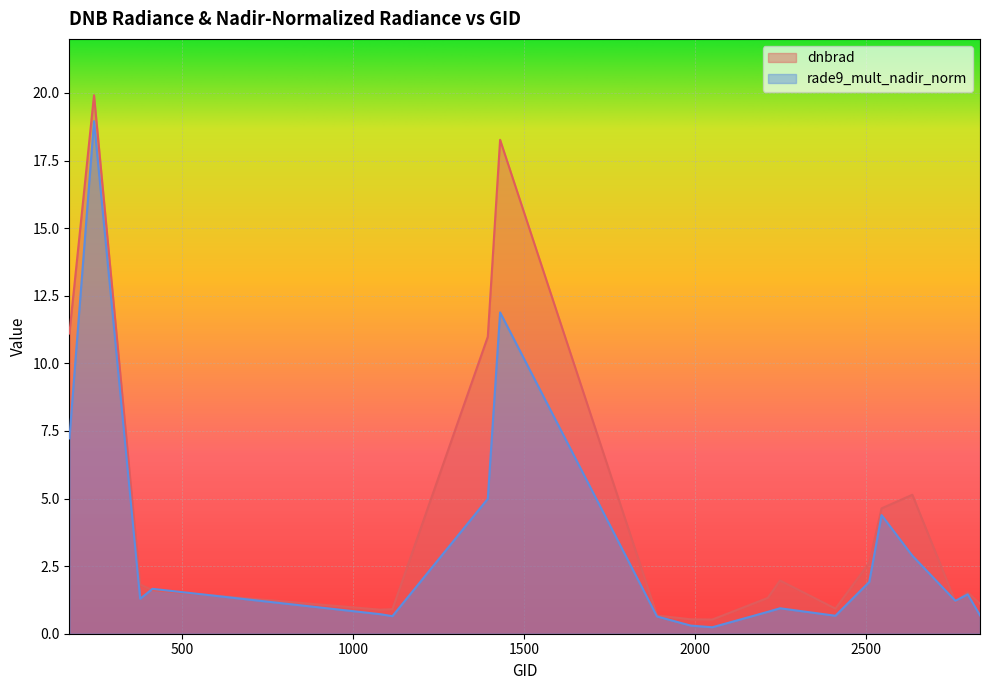

How many data points in rade9_mult_nadir_norm are above 1?

11